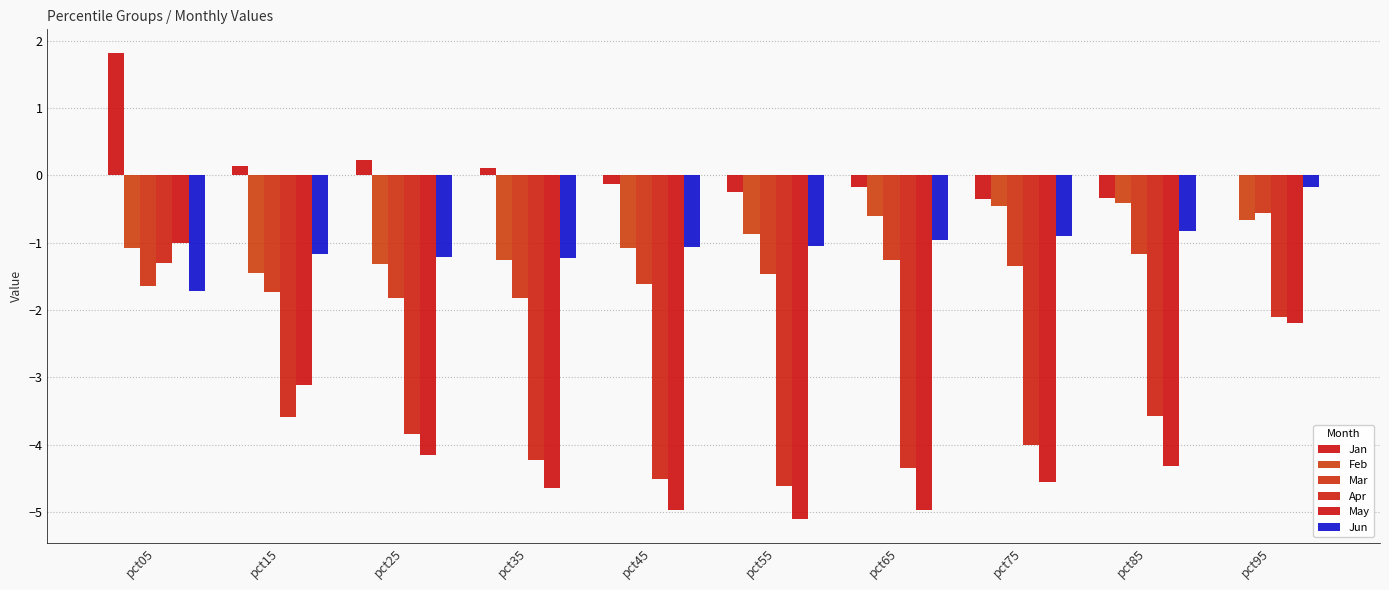

Which has a higher value, pct95 or pct65?

pct95